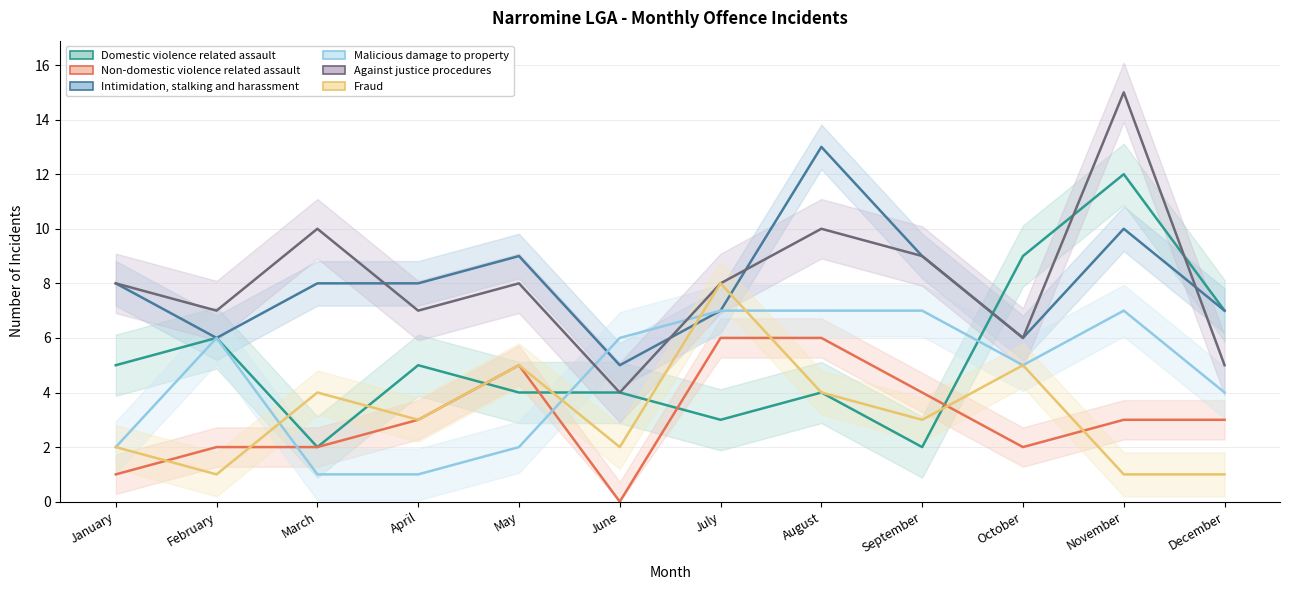

Reading left to right, list all the values displayed in this chart.

Domestic violence related assault: January=5	February=6	March=2	April=5	May=4	June=4	July=3	August=4	September=2	October=9	November=12	December=7
Non-domestic violence related assault: January=1	February=2	March=2	April=3	May=5	June=0	July=6	August=6	September=4	October=2	November=3	December=3
Intimidation, stalking and harassment: January=8	February=6	March=8	April=8	May=9	June=5	July=7	August=13	September=9	October=6	November=10	December=7
Malicious damage to property: January=2	February=6	March=1	April=1	May=2	June=6	July=7	August=7	September=7	October=5	November=7	December=4
Against justice procedures: January=8	February=7	March=10	April=7	May=8	June=4	July=8	August=10	September=9	October=6	November=15	December=5
Fraud: January=2	February=1	March=4	April=3	May=5	June=2	July=8	August=4	September=3	October=5	November=1	December=1